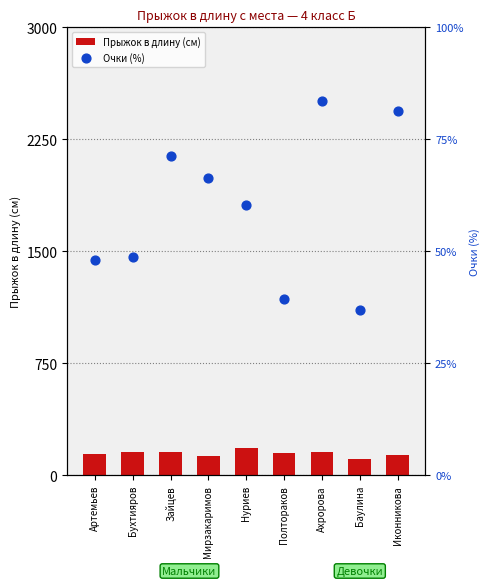

Which series reaches the maximum Y coordinate?

Прыжок в длину (см)